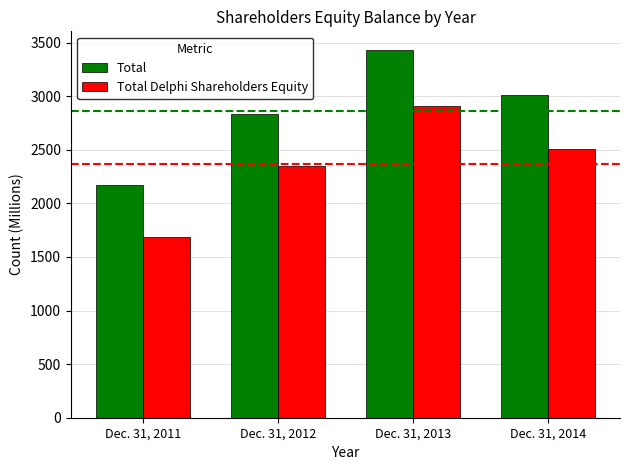

True or false: Total has a value of 2171 at Dec. 31, 2011.

True